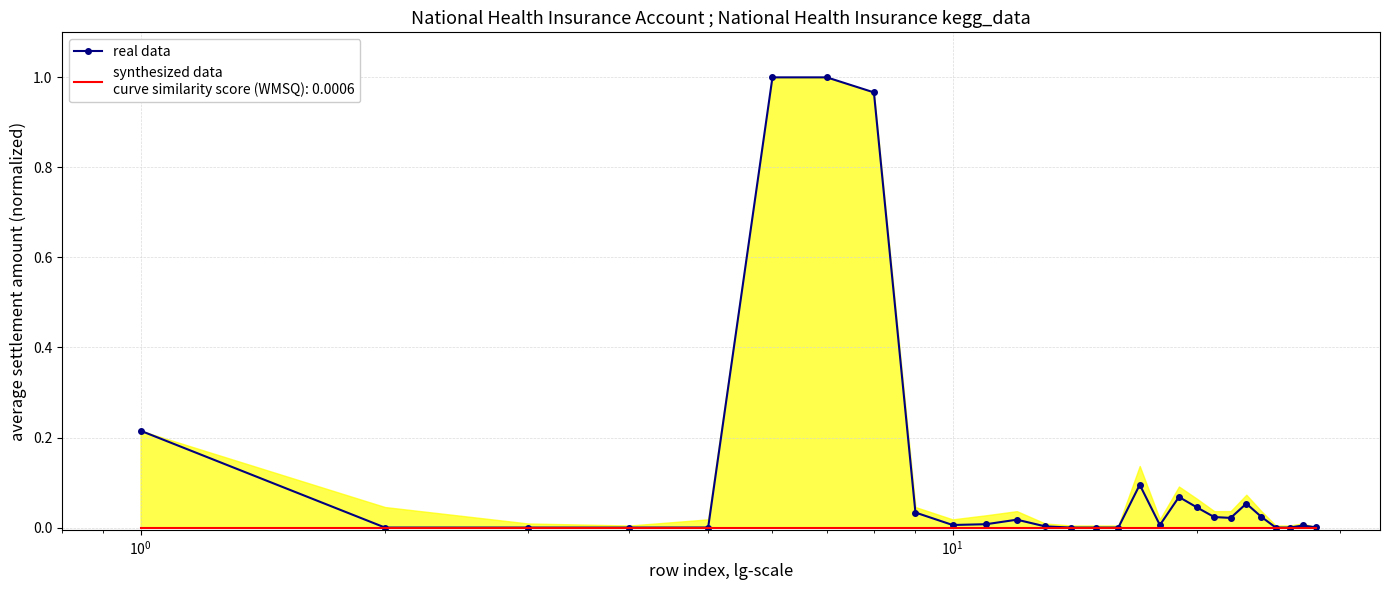

True or false: real data has more than 1 points higher than both neighbors.

True